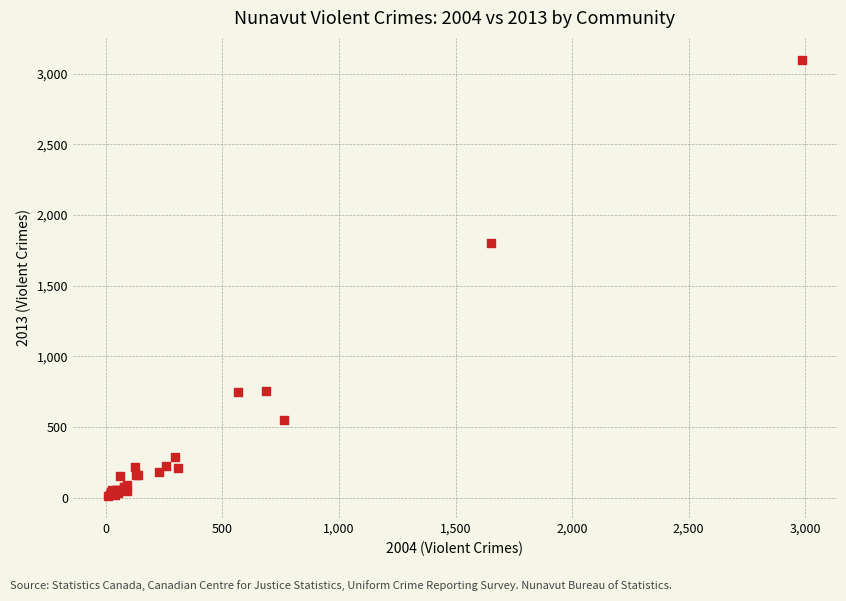

What Y value in the scatter plot is closest to 1554?

1804